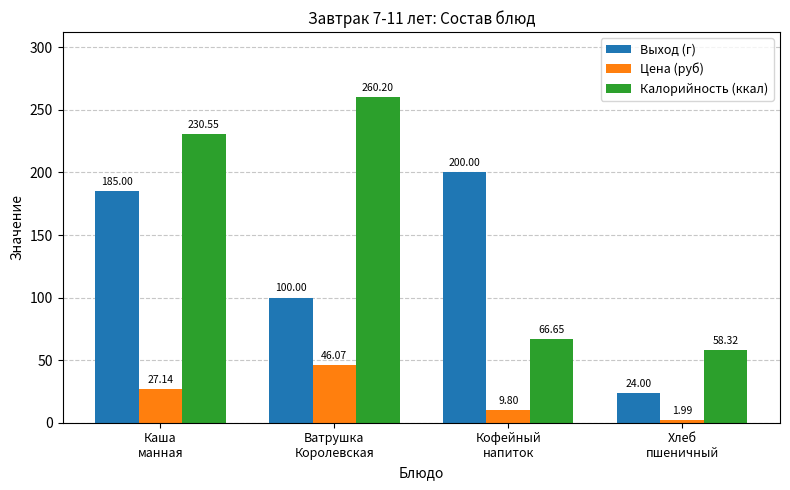

What is the label of the 2nd bar from the left?

Ватрушка
Королевская